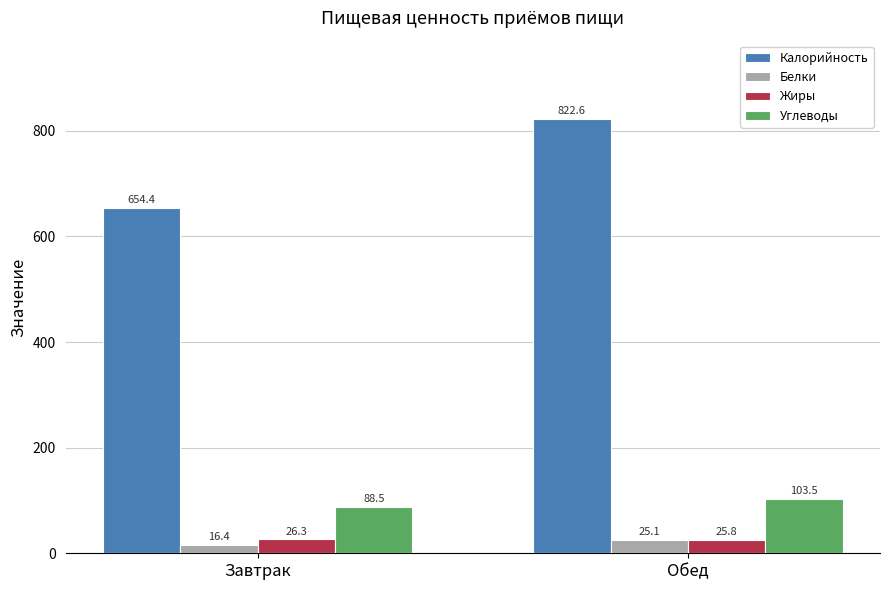

What is the label of the 2nd bar from the left?

Обед